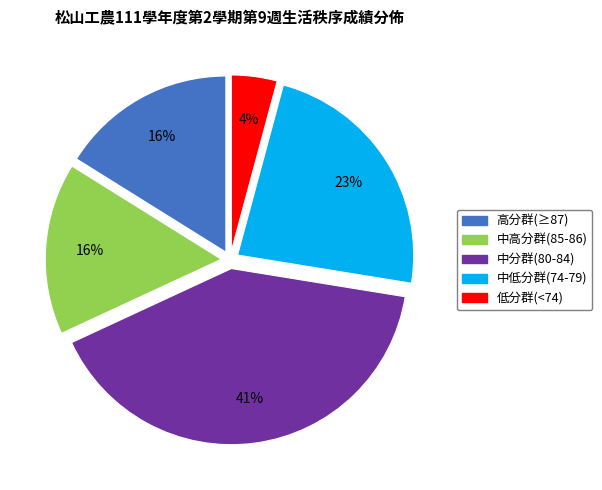

Which has a higher value, 高分群(≥87) or 中低分群(74-79)?

中低分群(74-79)